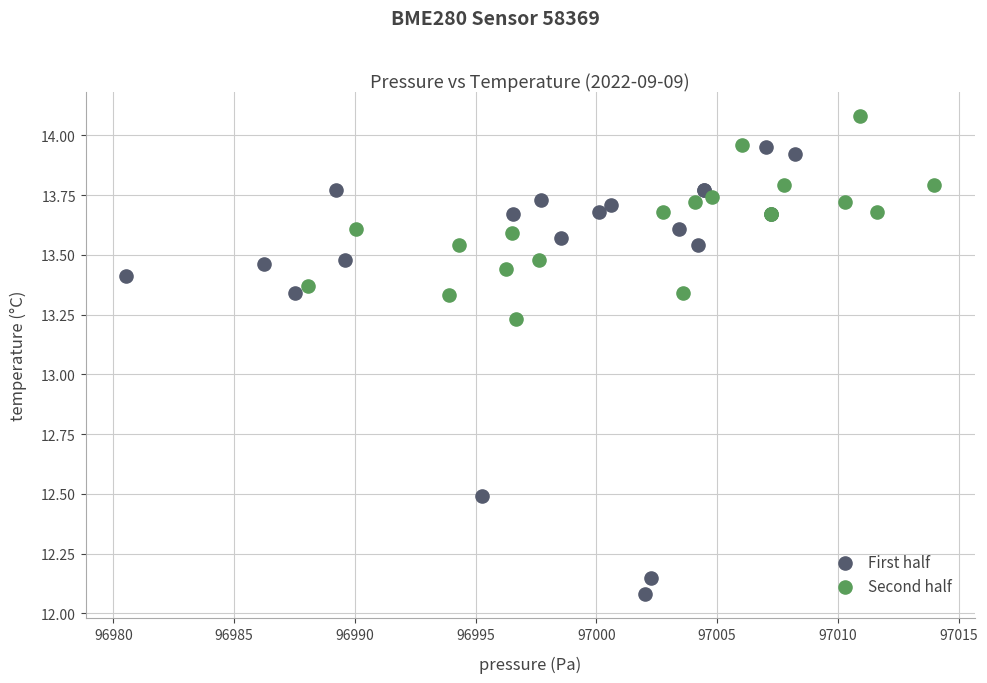

Which series has the widest spread of Y values?

First half